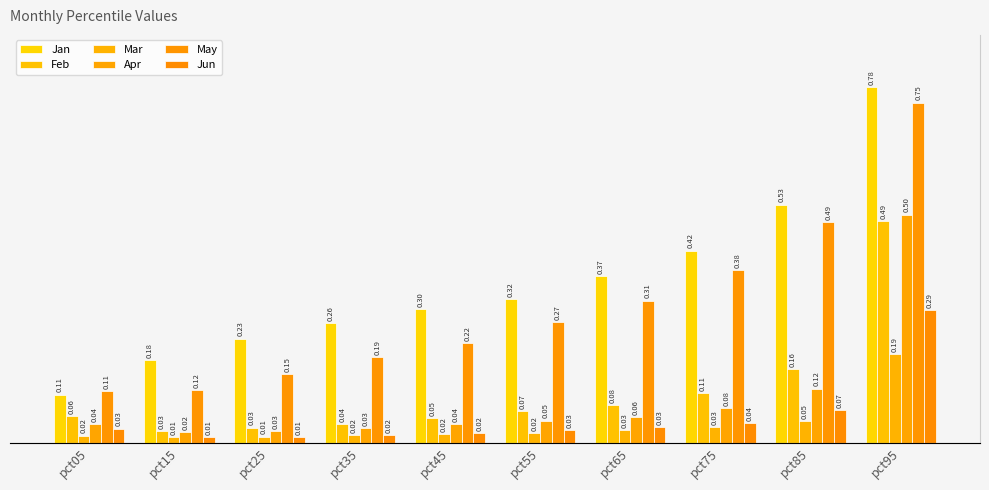

Which series has the largest total across all categories?

Jan